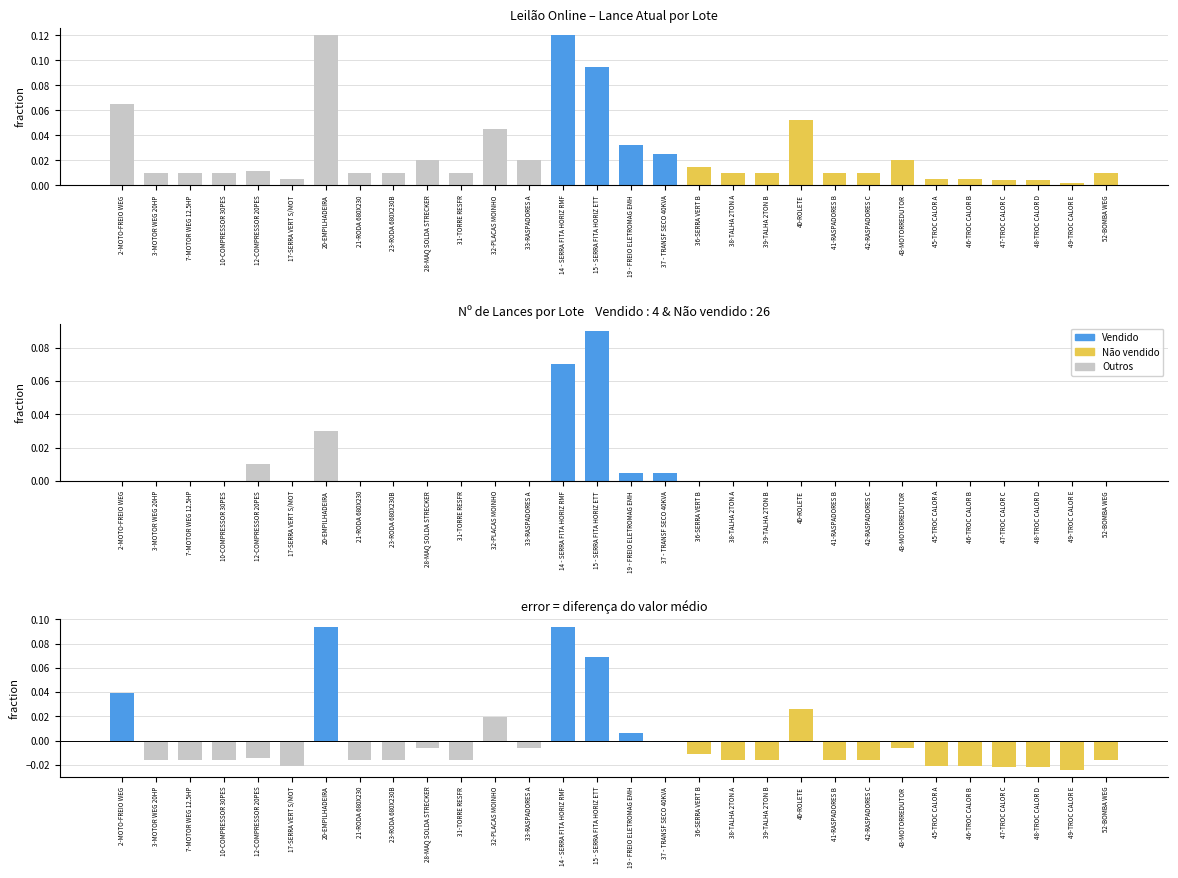

Reading left to right, transcribe all the data shown in this chart.

Lance Atual (normalizado): 2-MOTO-FREIO WEG=0.1	3-MOTOR WEG 20HP=0.0	7-MOTOR WEG 12.5HP=0.0	10-COMPRESSOR 30PES=0.0	12-COMPRESSOR 20PES=0.0	17-SERRA VERT S/MOT=0.0	20-EMPILHADEIRA=0.1	21-RODA 680X230=0.0	23-RODA 680X230B=0.0	28-MAQ SOLDA STRECKER=0.0	31-TORRE RESFR=0.0	32-PLACAS MOINHO=0.0	33-RASPADORES A=0.0	14 - SERRA FITA HORIZ RMF=0.1	15 - SERRA FITA HORIZ ETT=0.1	19 - FREIO ELETROMAG EMH=0.0	37 - TRANSF SECO 40KVA=0.0	36-SERRA VERT B=0.0	38-TALHA 2TON A=0.0	39-TALHA 2TON B=0.0	40-ROLETE=0.1	41-RASPADORES B=0.0	42-RASPADORES C=0.0	43-MOTORREDUTOR=0.0	45-TROC CALOR A=0.0	46-TROC CALOR B=0.0	47-TROC CALOR C=0.0	48-TROC CALOR D=0.0	49-TROC CALOR E=0.0	52-BOMBA WEG=0.0
Nº de Lances (normalizado): 2-MOTO-FREIO WEG=0.0	3-MOTOR WEG 20HP=0.0	7-MOTOR WEG 12.5HP=0.0	10-COMPRESSOR 30PES=0.0	12-COMPRESSOR 20PES=0.0	17-SERRA VERT S/MOT=0.0	20-EMPILHADEIRA=0.0	21-RODA 680X230=0.0	23-RODA 680X230B=0.0	28-MAQ SOLDA STRECKER=0.0	31-TORRE RESFR=0.0	32-PLACAS MOINHO=0.0	33-RASPADORES A=0.0	14 - SERRA FITA HORIZ RMF=0.1	15 - SERRA FITA HORIZ ETT=0.1	19 - FREIO ELETROMAG EMH=0.0	37 - TRANSF SECO 40KVA=0.0	36-SERRA VERT B=0.0	38-TALHA 2TON A=0.0	39-TALHA 2TON B=0.0	40-ROLETE=0.0	41-RASPADORES B=0.0	42-RASPADORES C=0.0	43-MOTORREDUTOR=0.0	45-TROC CALOR A=0.0	46-TROC CALOR B=0.0	47-TROC CALOR C=0.0	48-TROC CALOR D=0.0	49-TROC CALOR E=0.0	52-BOMBA WEG=0.0
Diferença da média: 2-MOTO-FREIO WEG=0.0	3-MOTOR WEG 20HP=-0.0	7-MOTOR WEG 12.5HP=-0.0	10-COMPRESSOR 30PES=-0.0	12-COMPRESSOR 20PES=-0.0	17-SERRA VERT S/MOT=-0.0	20-EMPILHADEIRA=0.1	21-RODA 680X230=-0.0	23-RODA 680X230B=-0.0	28-MAQ SOLDA STRECKER=-0.0	31-TORRE RESFR=-0.0	32-PLACAS MOINHO=0.0	33-RASPADORES A=-0.0	14 - SERRA FITA HORIZ RMF=0.1	15 - SERRA FITA HORIZ ETT=0.1	19 - FREIO ELETROMAG EMH=0.0	37 - TRANSF SECO 40KVA=-0.0	36-SERRA VERT B=-0.0	38-TALHA 2TON A=-0.0	39-TALHA 2TON B=-0.0	40-ROLETE=0.0	41-RASPADORES B=-0.0	42-RASPADORES C=-0.0	43-MOTORREDUTOR=-0.0	45-TROC CALOR A=-0.0	46-TROC CALOR B=-0.0	47-TROC CALOR C=-0.0	48-TROC CALOR D=-0.0	49-TROC CALOR E=-0.0	52-BOMBA WEG=-0.0